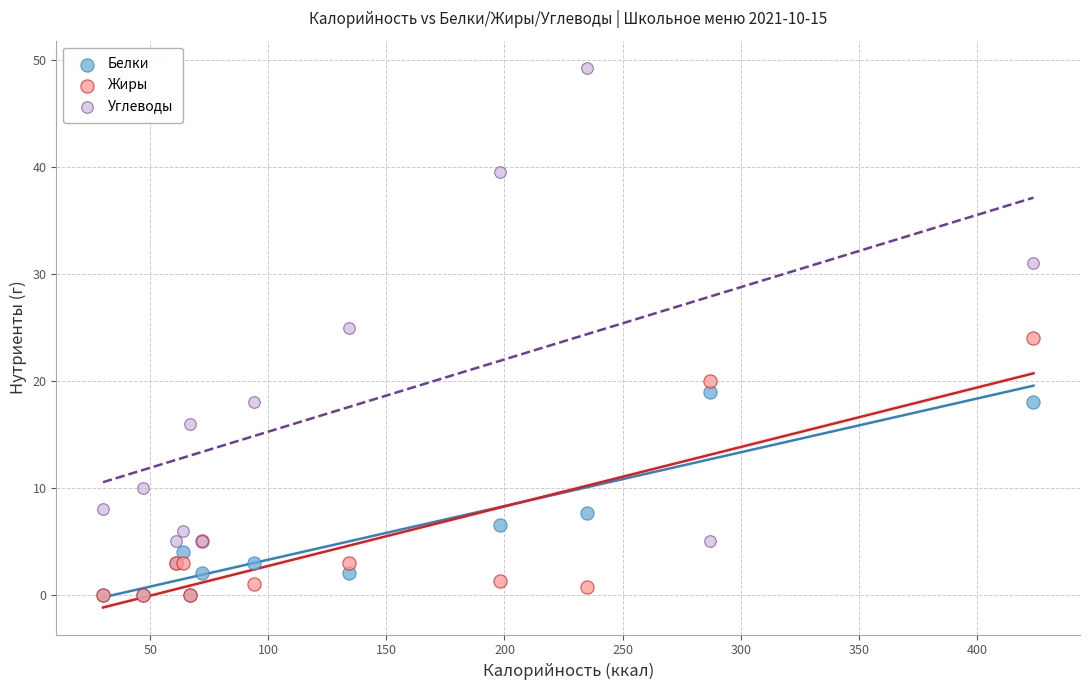

What are all the series names shown in the legend?

Белки, Жиры, Углеводы